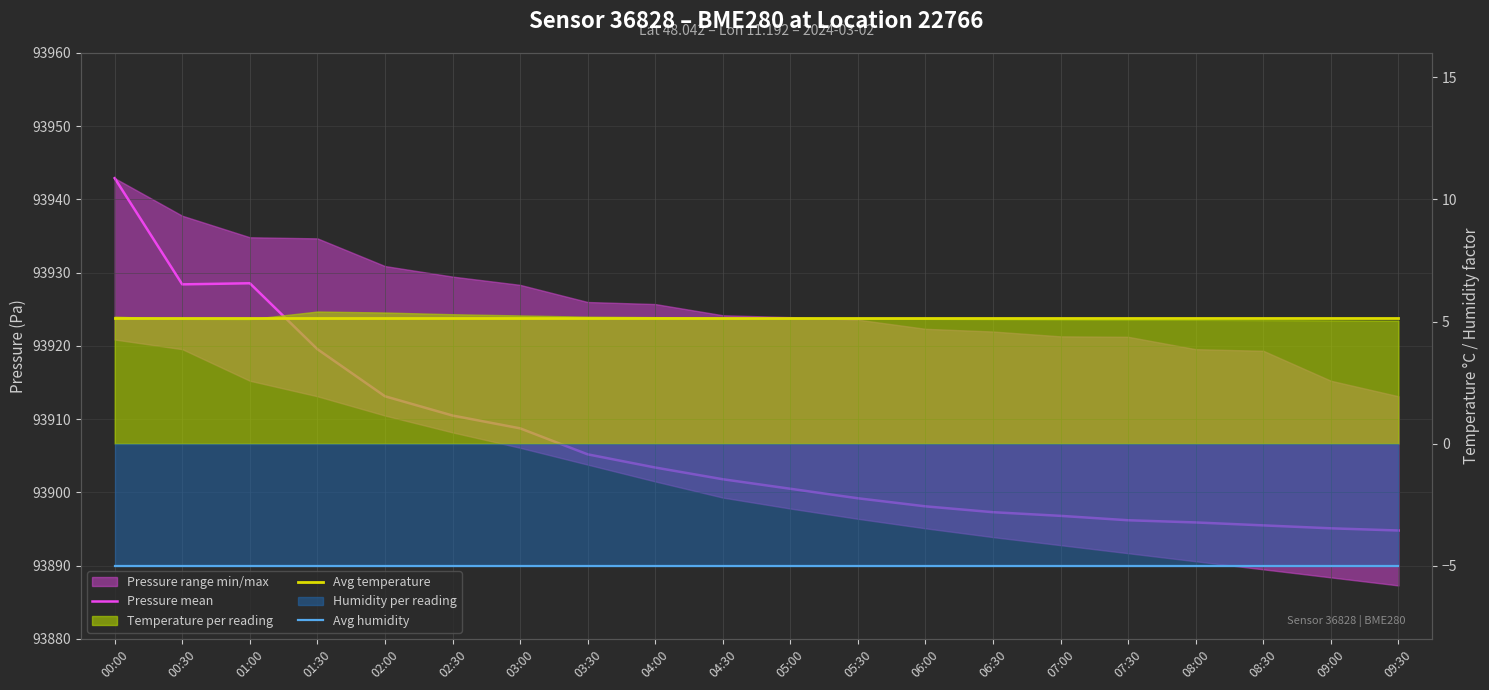

What is the value of the Avg humidity point at the 19th from the left?

-5.0